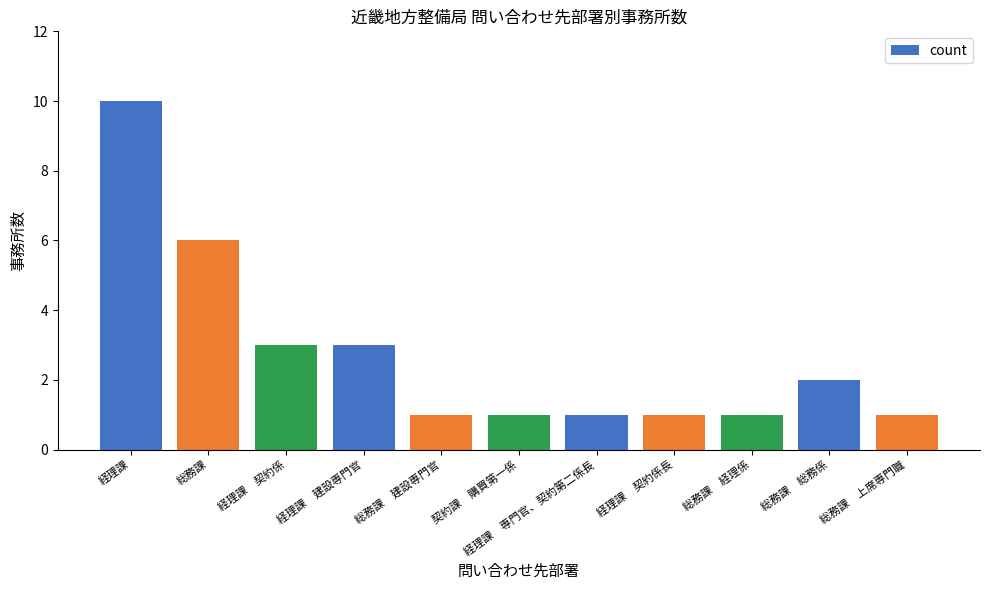

Count the values in the range 1 to 3.

9